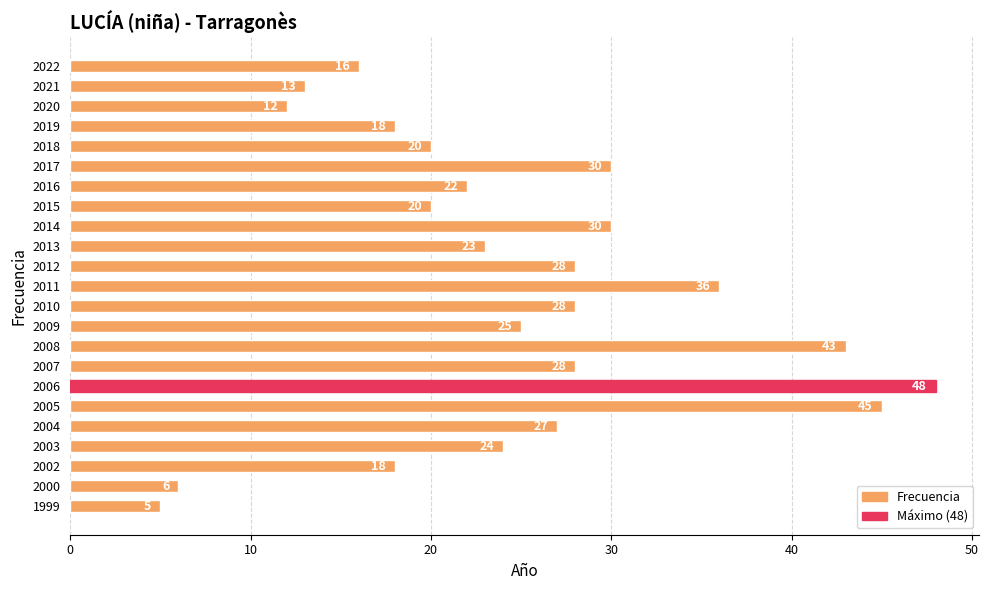

What is the value of the 20th bar from the top?

24